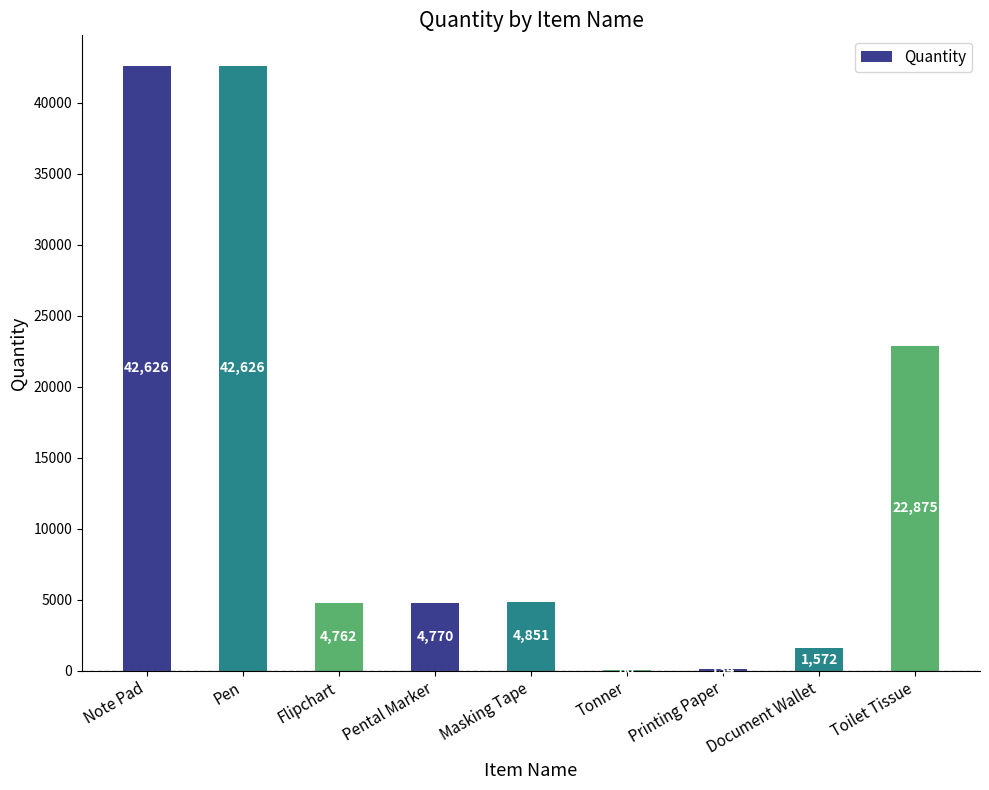

The value at Toilet Tissue is 39657. True or false?

False